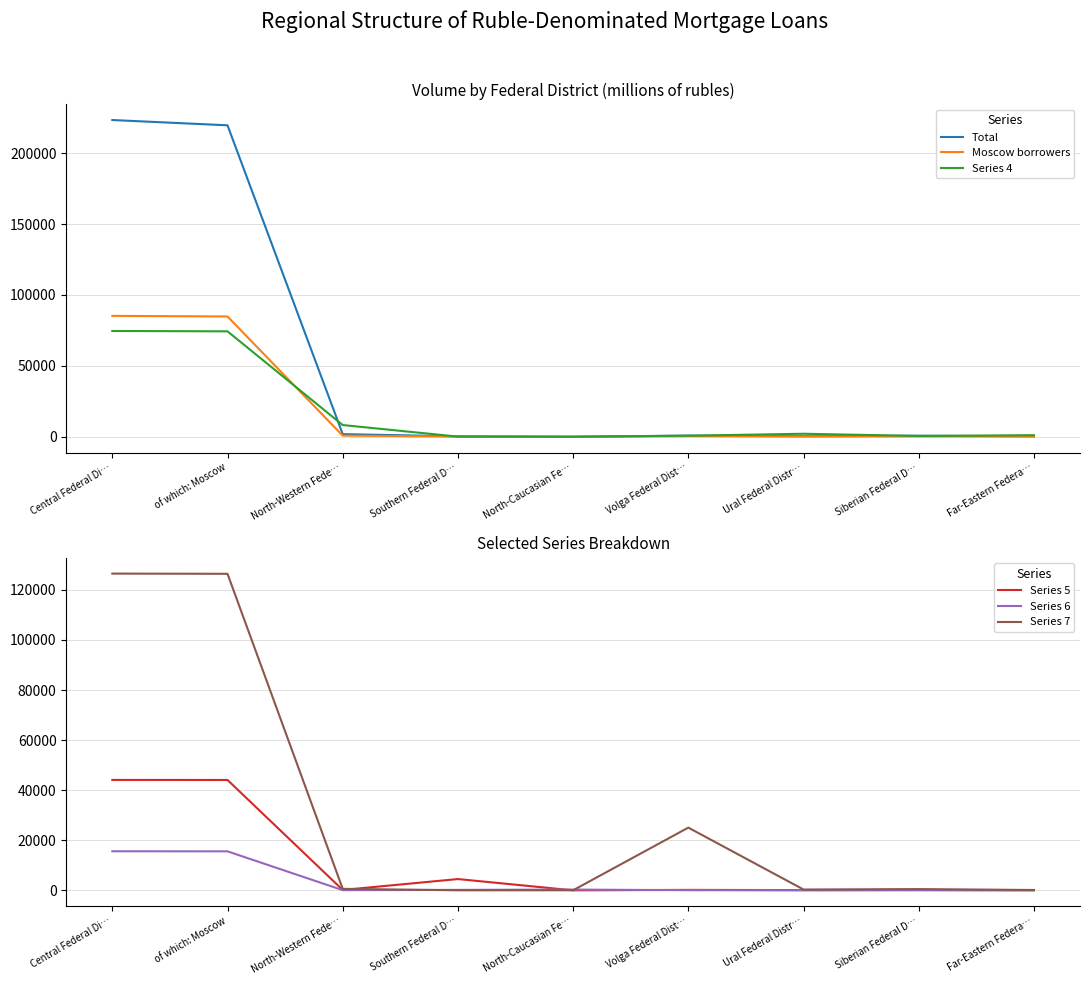

Which series has the largest range (max minus min)?

Total